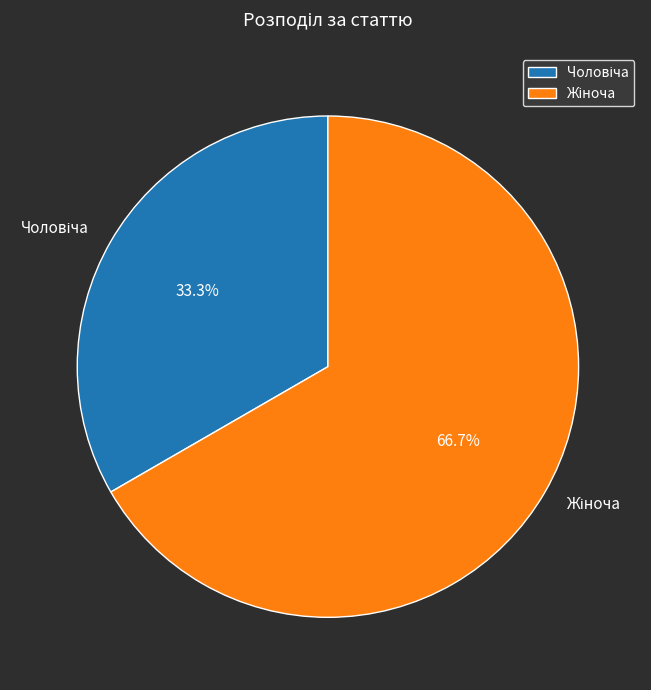

Does any single category account for the majority?

Yes